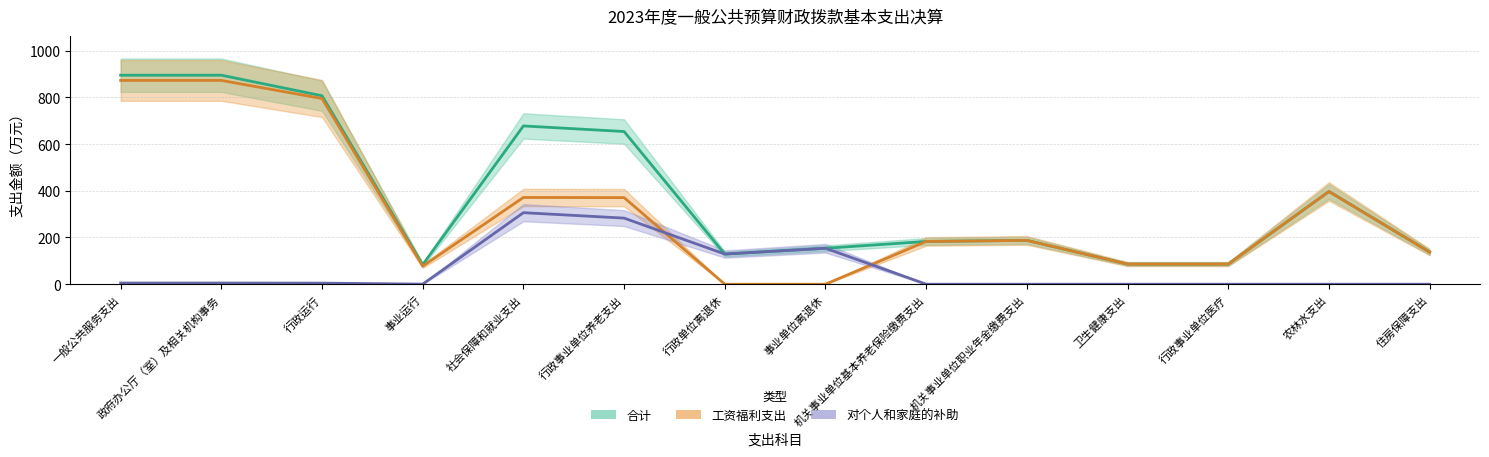

Where do 工资福利支出小计 and 对个人和家庭的补助小计 first cross each other?

行政事业单位养老支出 and 行政单位离退休